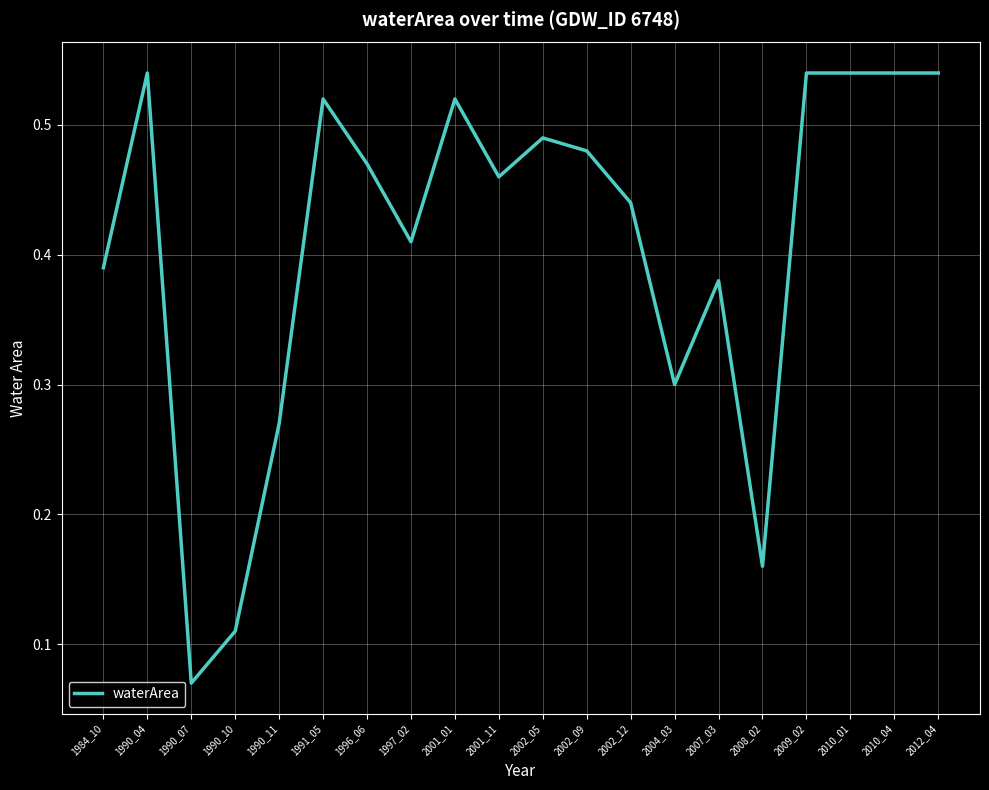

Which has a higher value, 2012_04 or 1996_06?

2012_04